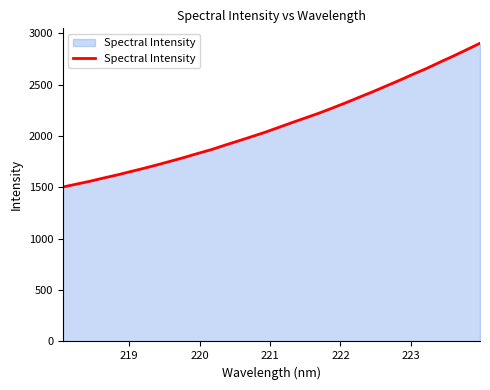

What is the difference between the maximum and minimum values?

1399.5